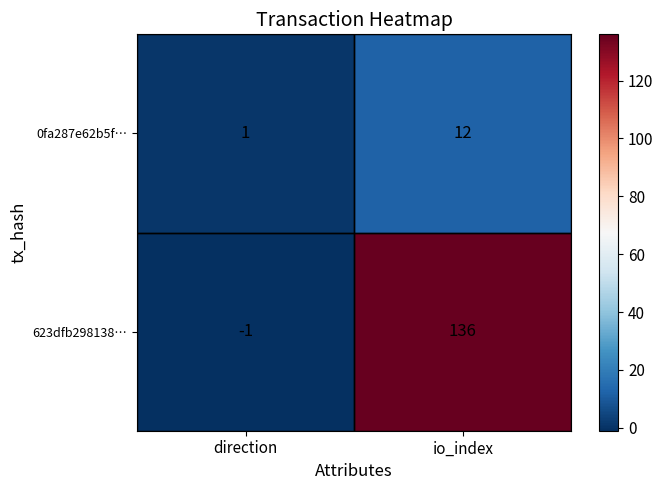

At which label does 0fa287e62b5f… reach its peak?

io_index